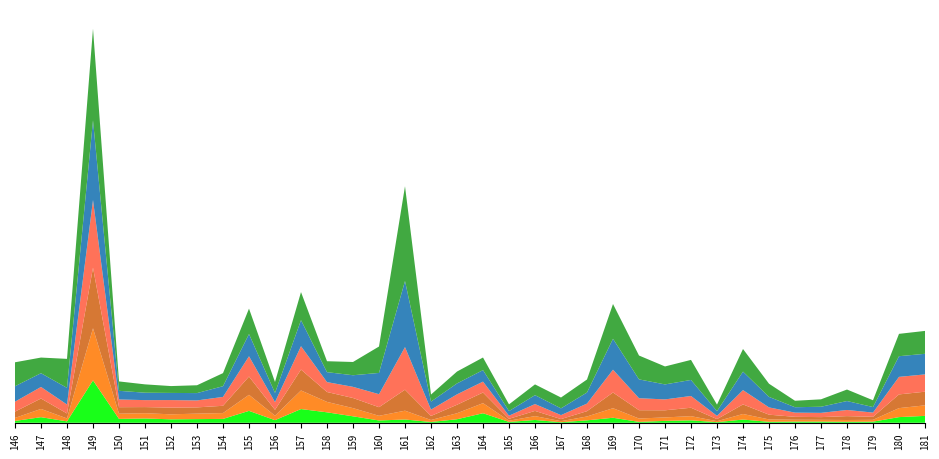

Reading right to left, list all the values displayed in this chart.

pop1960: 1073635	881603	173076	151087	182212	183568	148420	499873	97227	378588	293174	136643	781970	378260	83737	437687	133986	1484676	550710	122844	507921	359898	1005297	1626724	2134673	409131	1851220	602999	571822	537759	671349	605309	6597634	219427	871636	285352
pop1970: 1638263	1397546	284867	280707	277836	289451	374837	867408	150102	650523	540430	525335	1485350	601027	166047	600016	191016	1567635	931566	309875	1373718	723324	1274298	1620537	2892477	687856	2499109	904777	850168	778158	816230	809794	8104621	459225	1281127	471891
pop1980: 2122422	2132777	469615	603851	420383	452869	736680	1487814	325902	1309560	1108903	1293179	2440572	826894	324144	809218	289320	1653780	1319711	627393	3265663	1339829	1574287	1538780	3252111	921623	2839019	1134833	971856	1041587	953491	1009521	9422362	771349	1621442	977824
pop1990: 2689620	2727619	658203	954659	660386	652055	1132125	2225860	502629	1829370	1693359	1863282	3548079	1179160	616172	1061850	484583	1695478	1617544	985412	6620697	2022825	1733452	1539106	3631940	1194665	3154314	1381306	1081618	1174524	1083819	1200168	10513284	1390240	1797068	1549320
pop2000: 3204924	3215828	860282	1392428	952309	842016	1634532	2875488	733915	2493606	2332076	2931823	4807277	1724260	1053645	1389662	720840	1792495	1700376	1247303	10284947	3308476	1805977	1549227	4052499	1432387	3460541	1666203	1141623	1111301	1152387	1347561	12406780	2591388	2140577	2401109
pop2010: 3559092	3476065	1056387	1788998	1154403	1004369	2048878	3519526	1010091	3118137	2792846	3710360	5409346	2022566	1684180	1671931	1042197	1958115	1846994	1098087	14730537	4106060	2061843	1699888	4364380	1697517	3951216	2033617	1217990	1065597	1298073	1459268	14245871	4508434	2432023	3722320